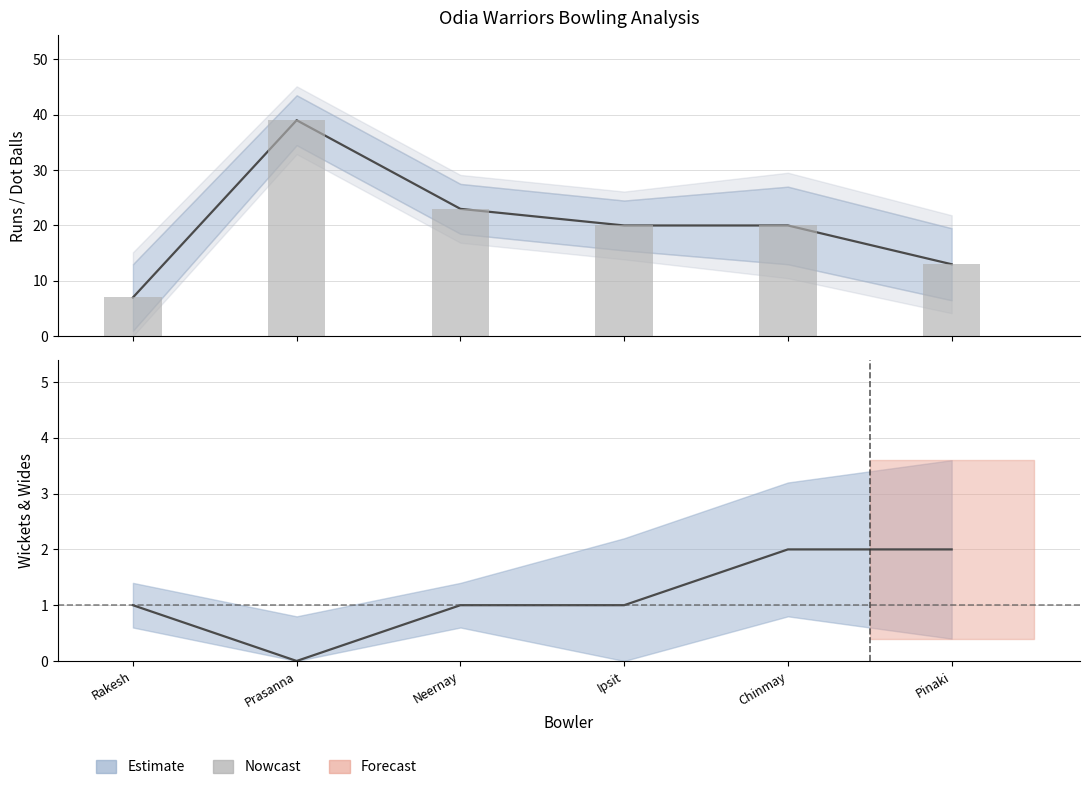

How many values in the Runs (centre) series are below 20?

2